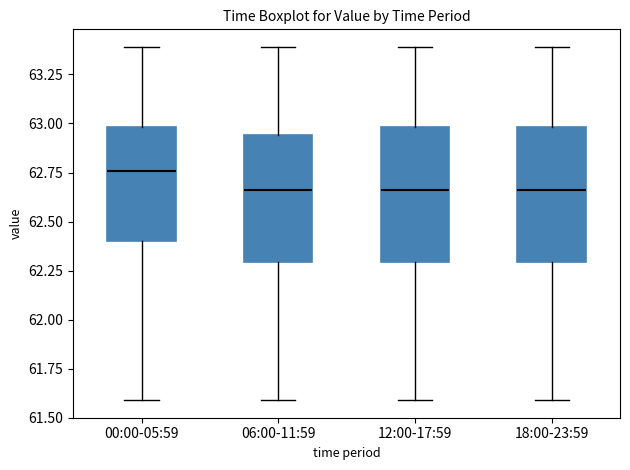

Where is the lower edge of the box for 06:00-11:59 on the y-axis? The values are not printed on the chart, so give them approximately, as read against the axis.

62.30